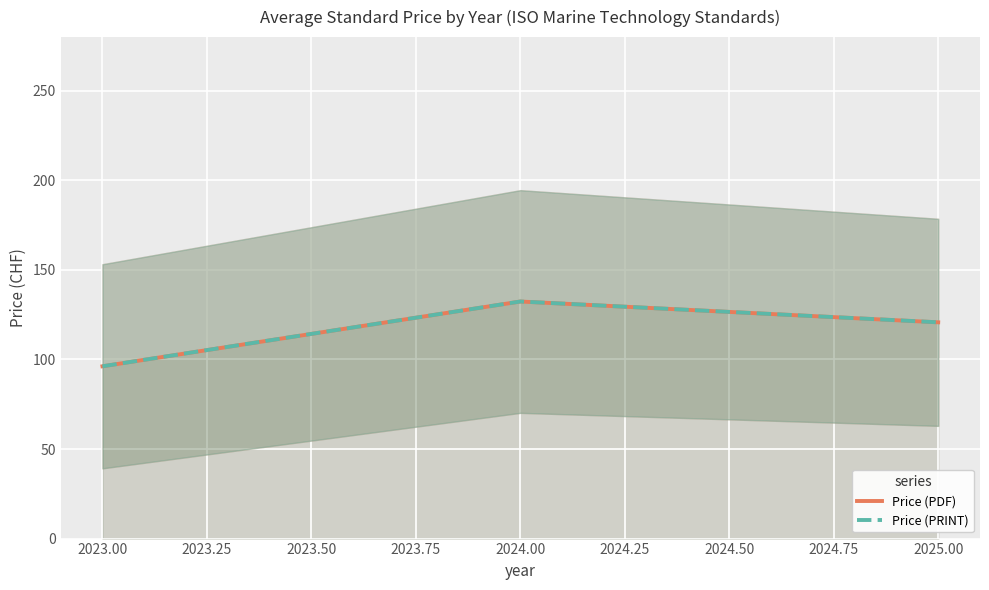

How many data points in Price (PDF) are less than 120?

1